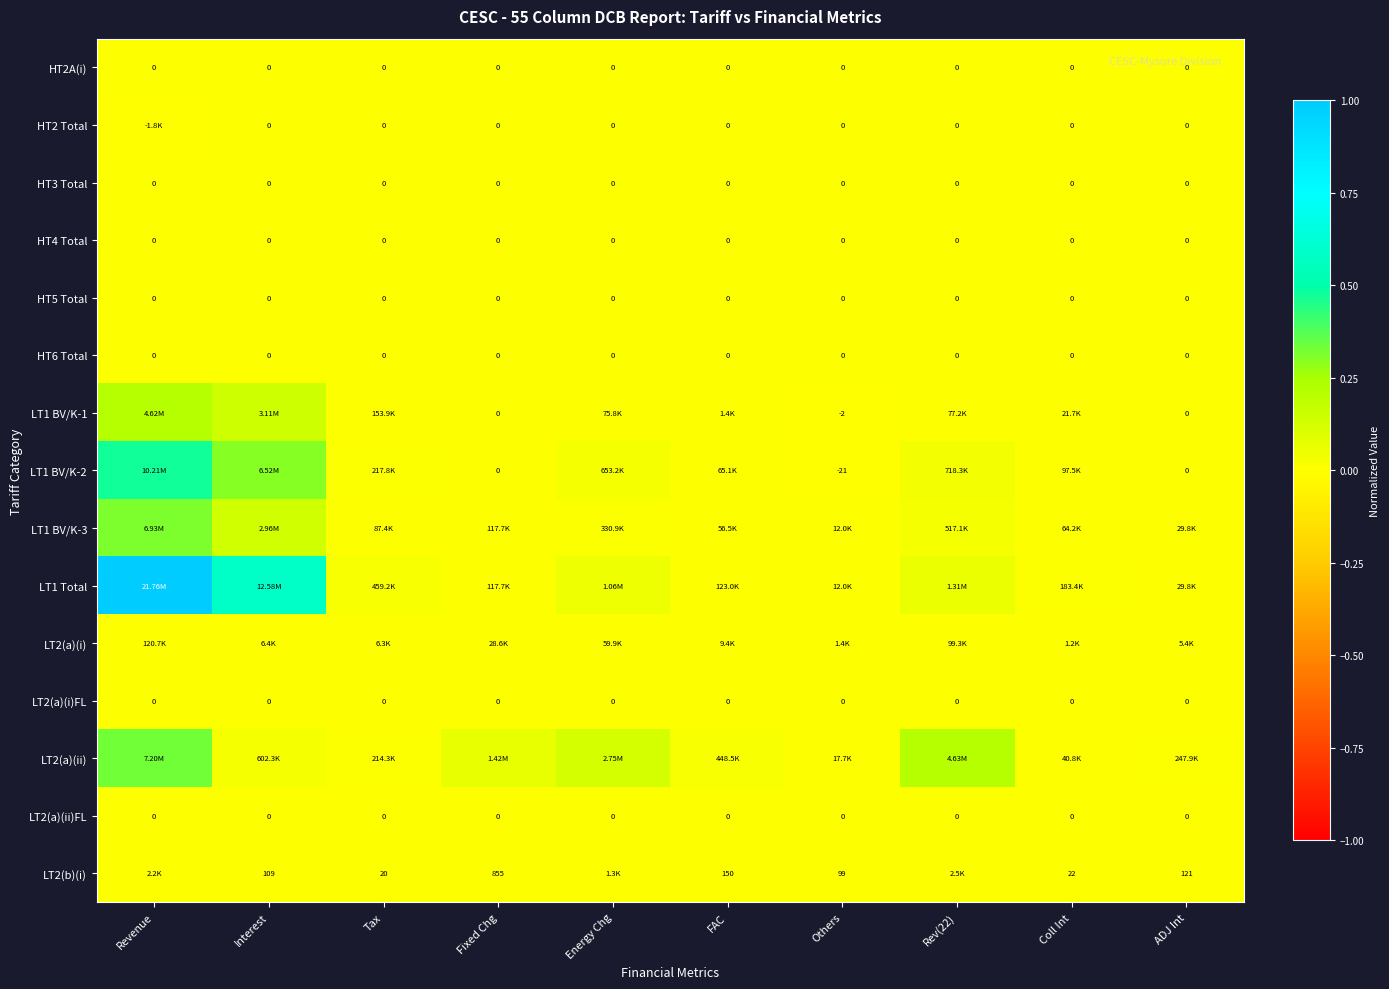

Which label corresponds to the largest value in the chart?

Revenue